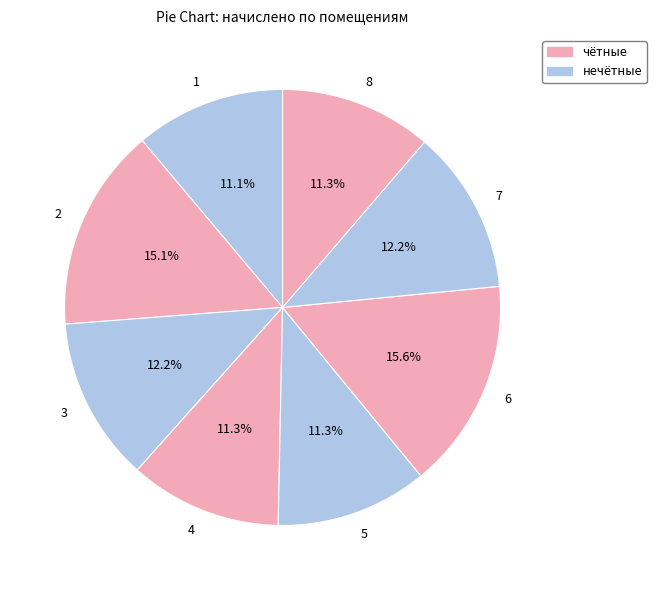

Which slice is the largest?

6